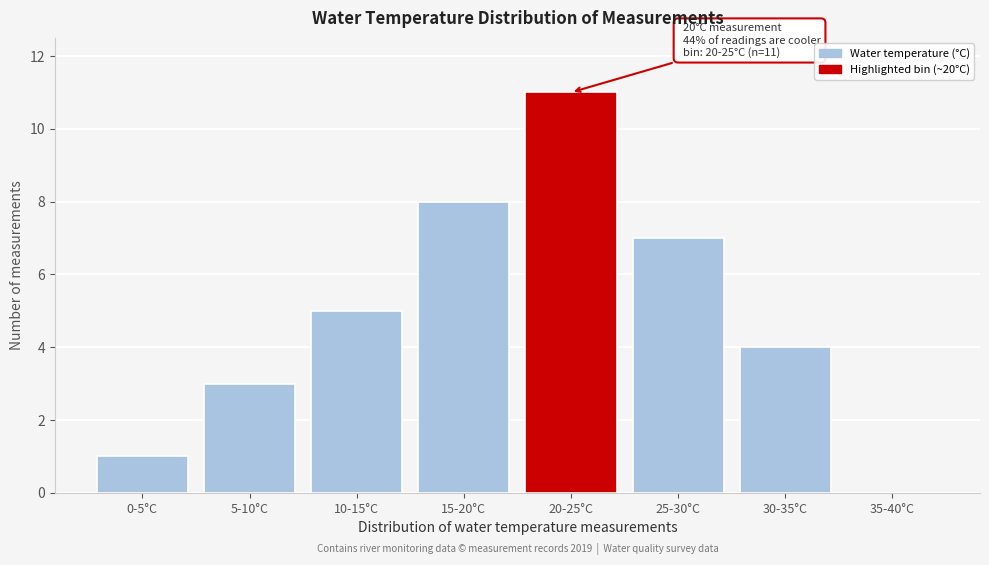

Reading left to right, transcribe all the data shown in this chart.

0-5°C=1	5-10°C=3	10-15°C=5	15-20°C=8	20-25°C=11	25-30°C=7	30-35°C=4	35-40°C=0